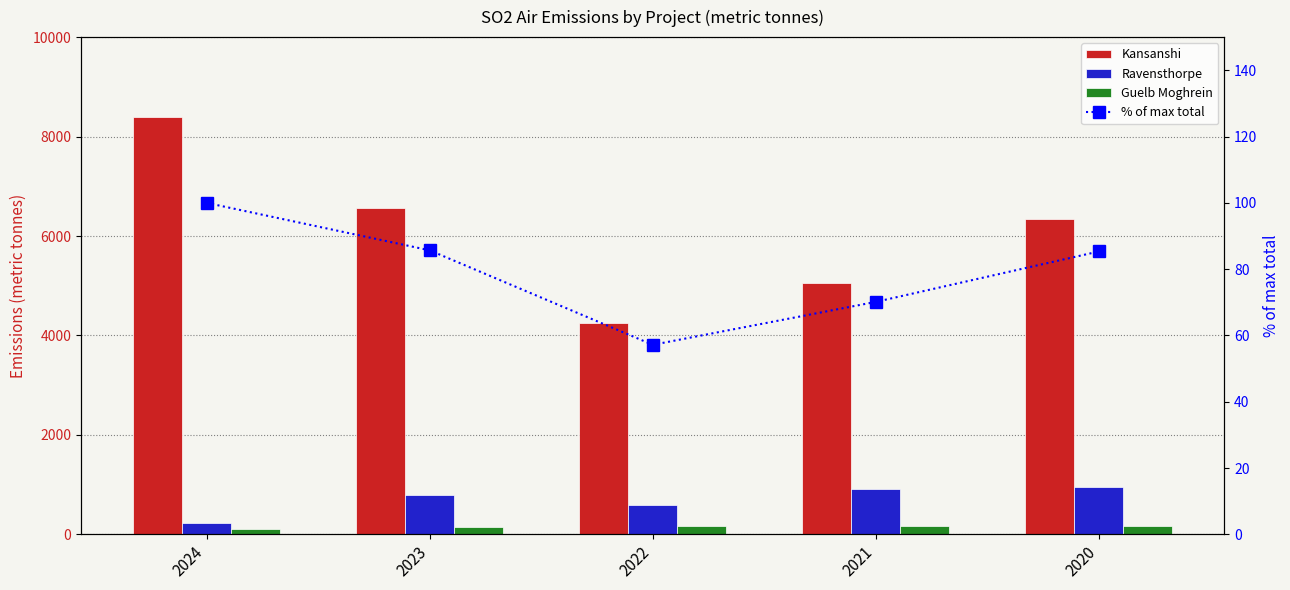

Is it true that Guelb Moghrein equals 107.0 at 2024?

True